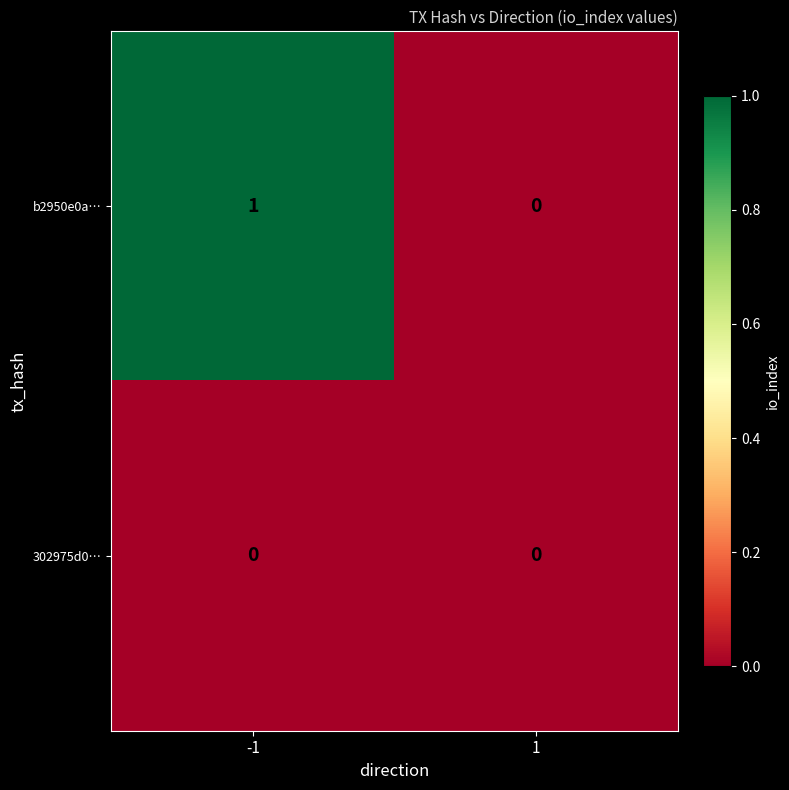

List the series in order of their peak value, highest first.

b2950e0a…, 302975d0…